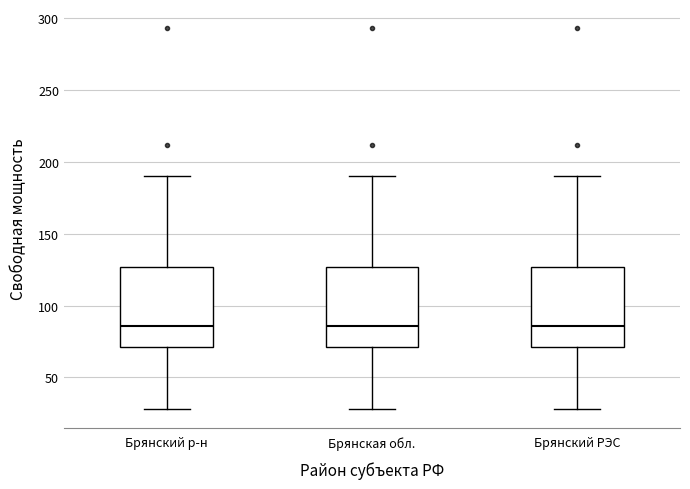

Reading left to right, read every box against the y-axis: the position of its median line, the range the box covers, and the ends of its whiskers. The values are not printed on the chart, so give them approximately, as read against the axis.

Брянский р-н: median 85, box 70 to 125, whiskers 30 to 190
Брянская обл.: median 85, box 70 to 125, whiskers 30 to 190
Брянский РЭС: median 85, box 70 to 125, whiskers 30 to 190